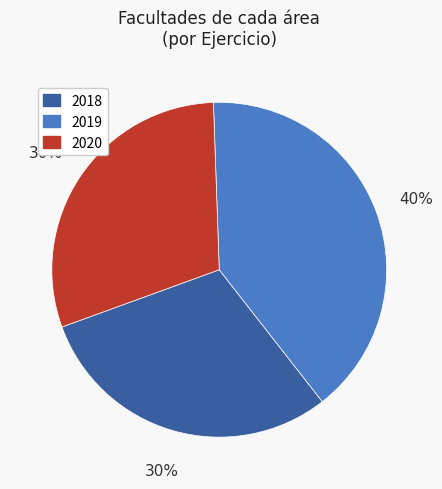

Is there any slice that represents more than half of the pie?

No